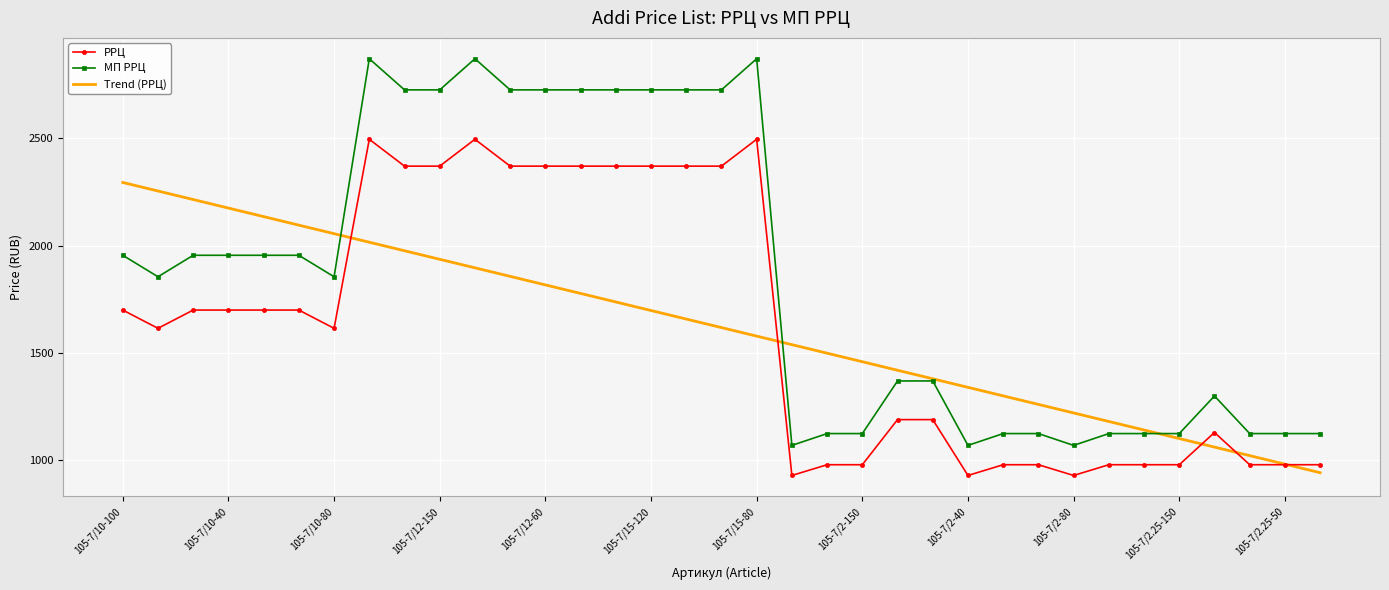

Which series has the largest total across all categories?

МП РРЦ